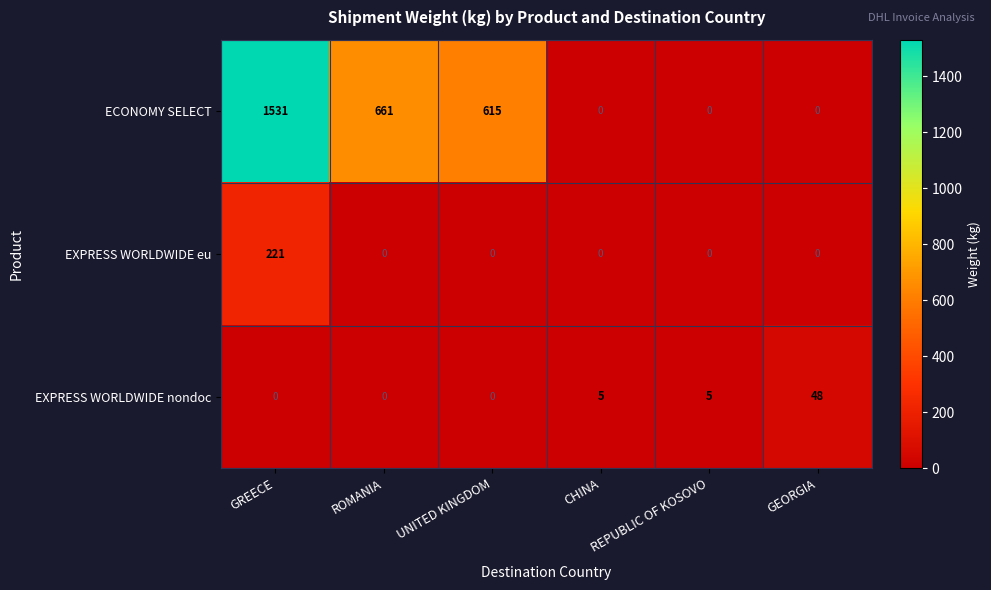

What is the difference between the highest and lowest values at ROMANIA?

661